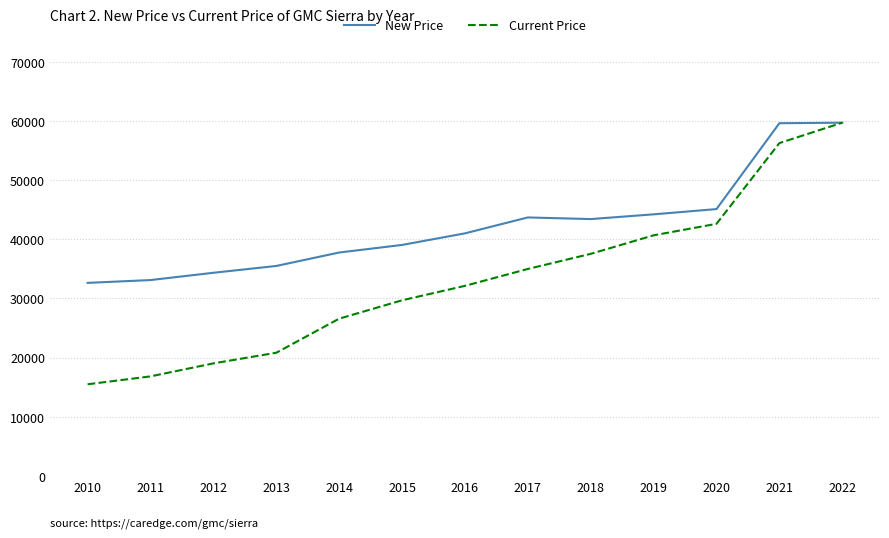

List the series in order of their overall mean, highest first.

New Price, Current Price